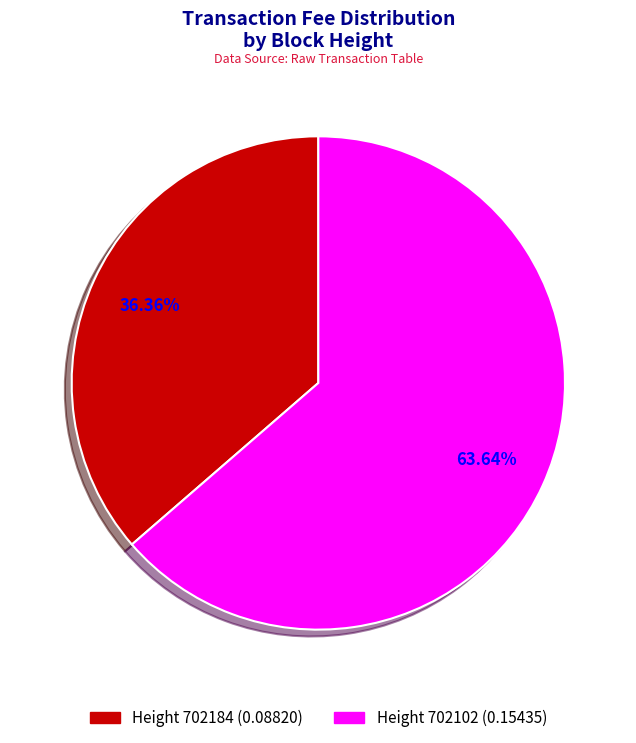

Is there a majority slice in this chart?

Yes